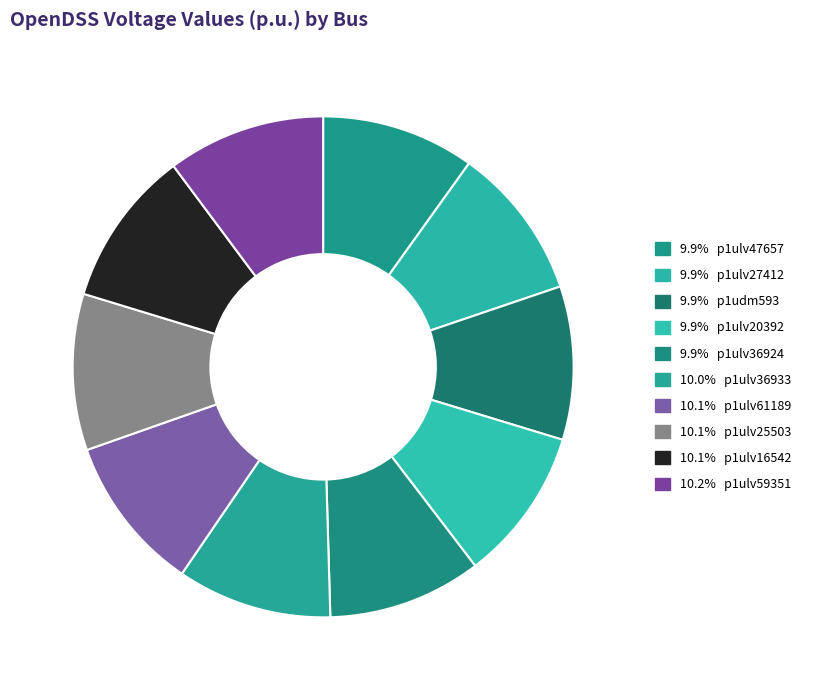

How many slices are in this pie chart?

10